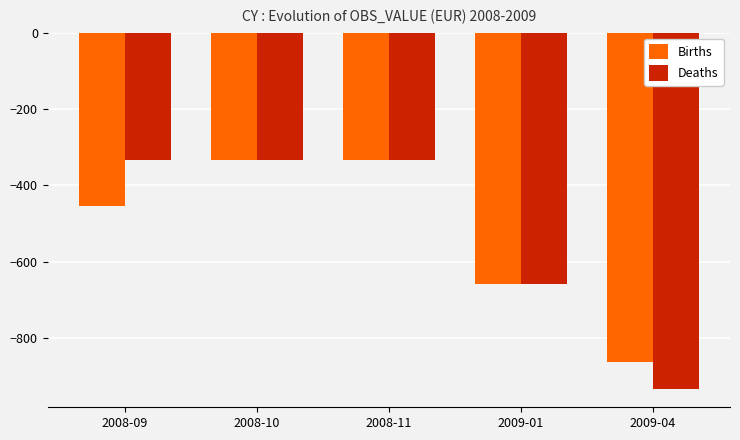

What is the difference between the second highest and minimum values in the Deaths series?

600.3